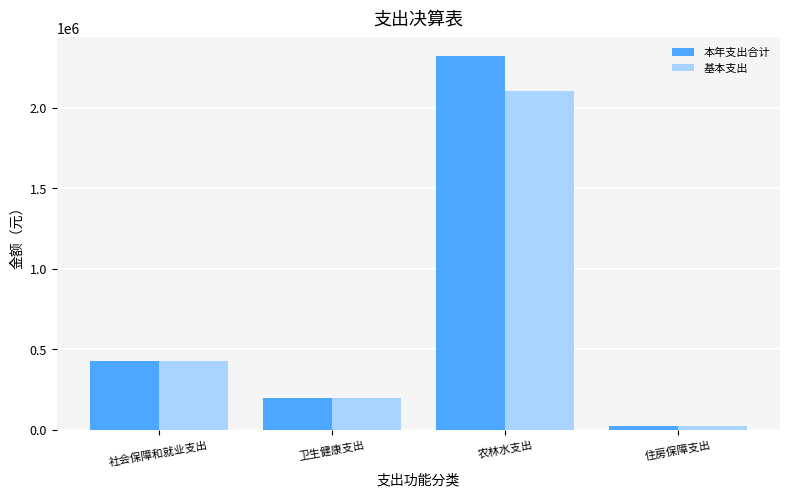

How many bars are there in each group?

2